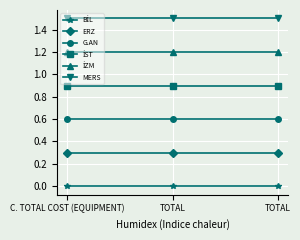

Which category has the highest value in the G.AN series?

C. TOTAL COST (EQUIPMENT)